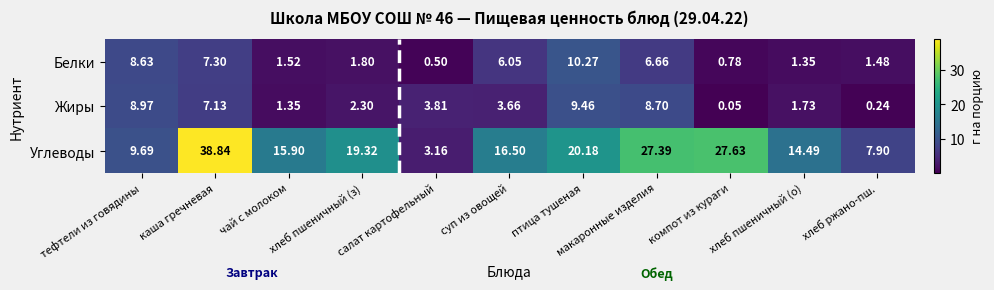

Which series has the widest spread of values?

Углеводы